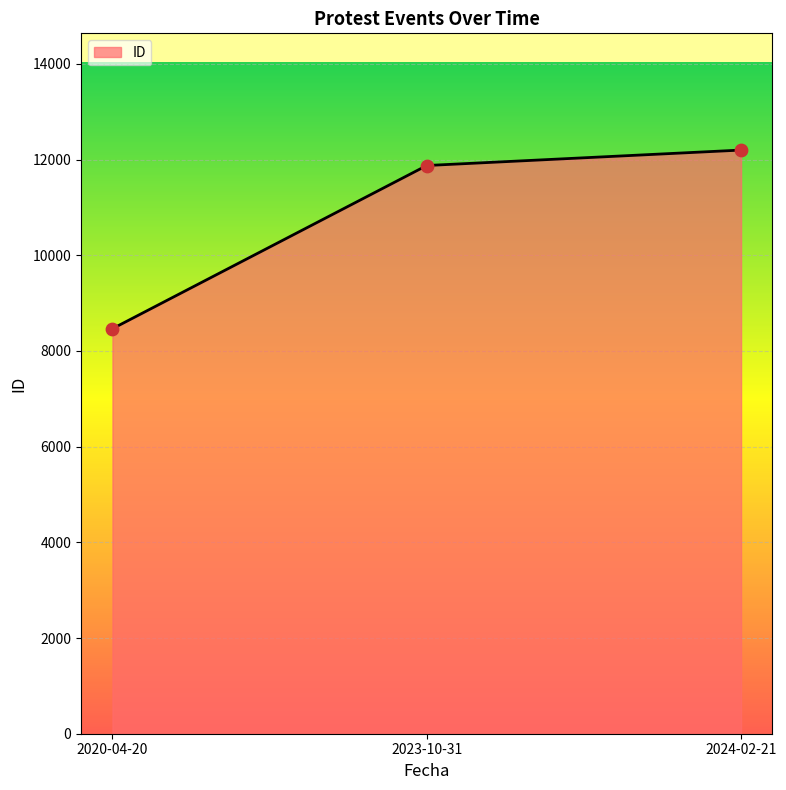

What is the ratio of the value at 2020-04-20 to the value at 2024-02-21?

0.7